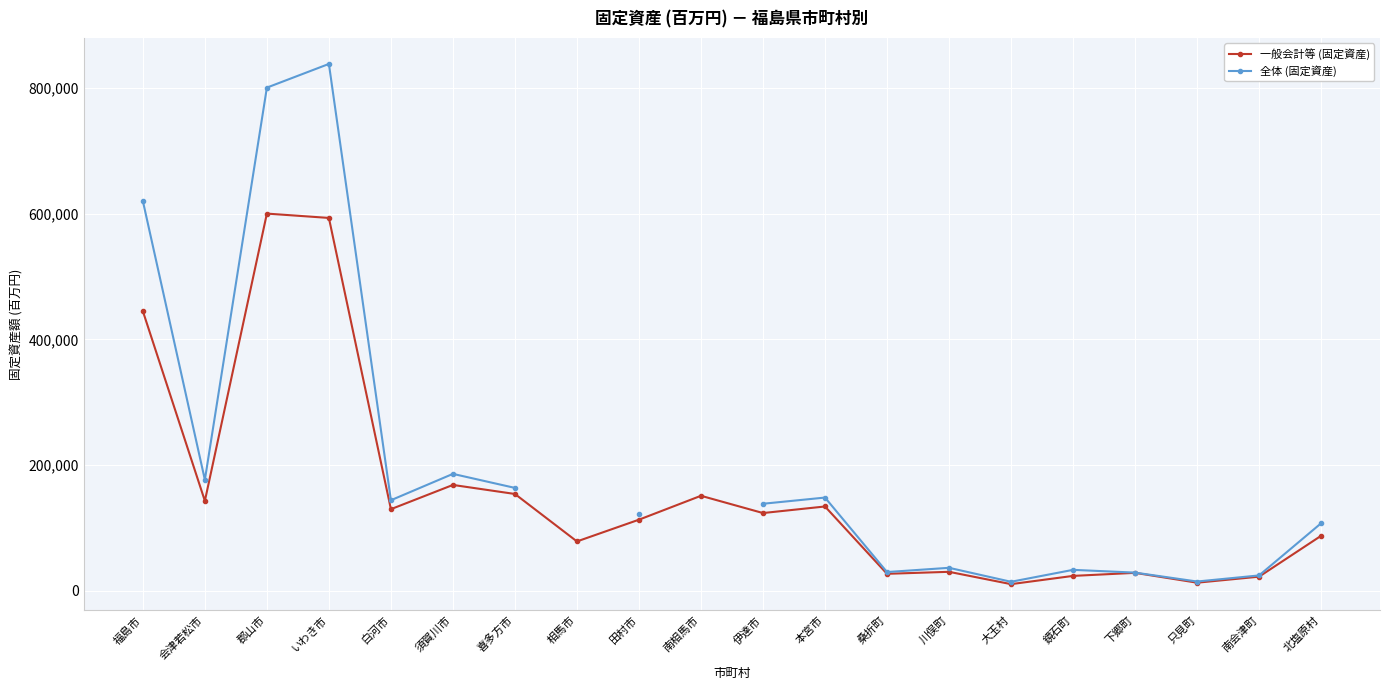

What position from the right is 川俣町?

7